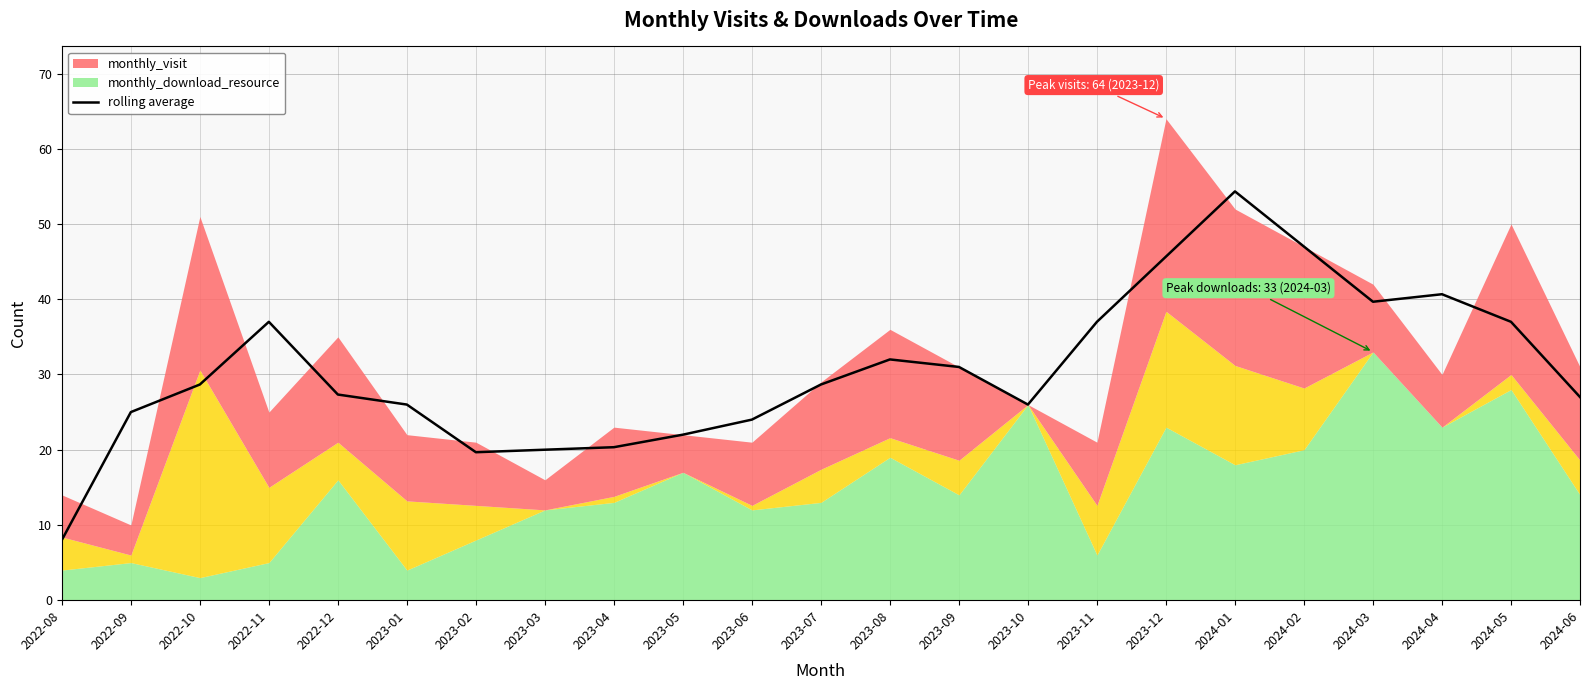

How many data points are less than 28?

11